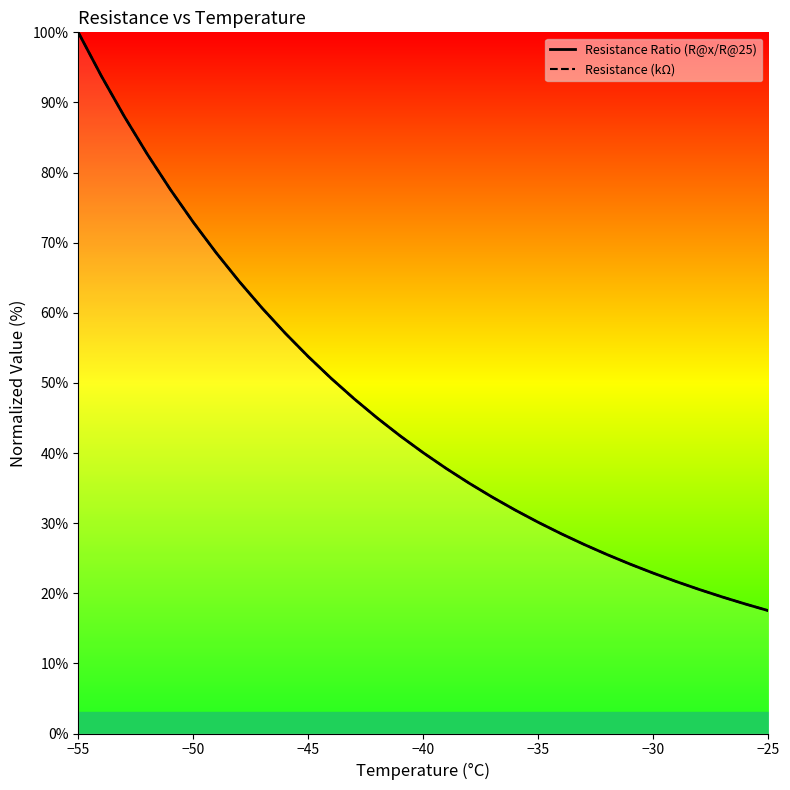

Does the chart display data point markers on the line(s)?

No